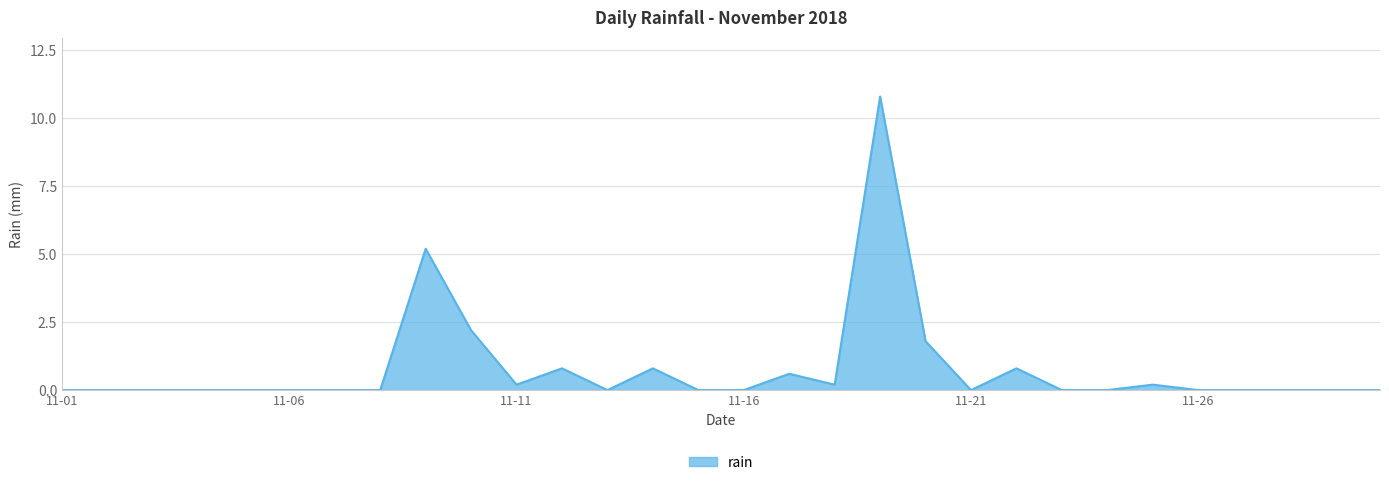

What is the difference between the maximum and minimum values?

10.8